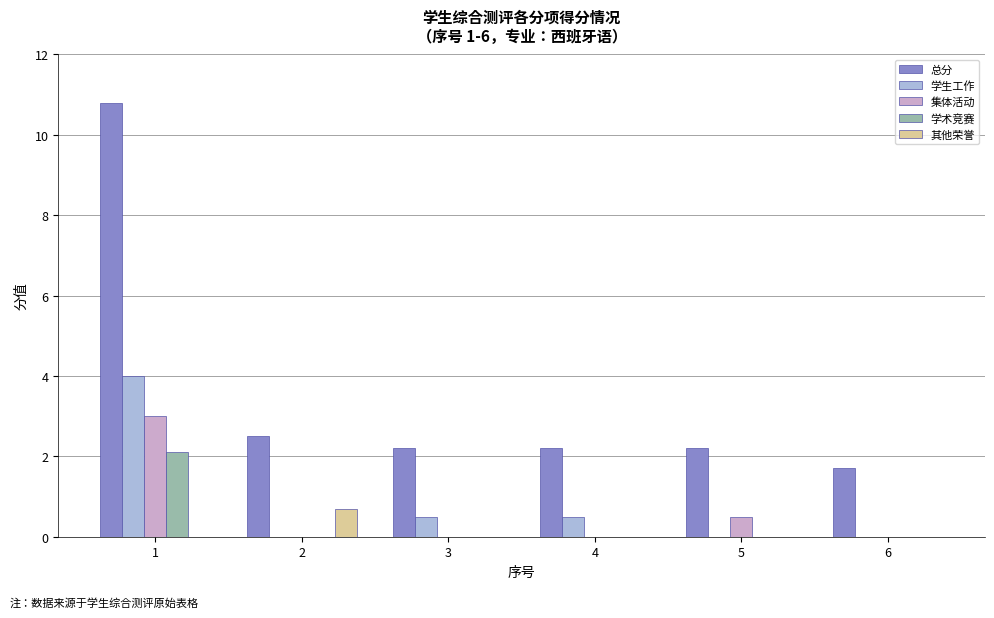

Between 1 and 3, which series saw the biggest shift?

总分